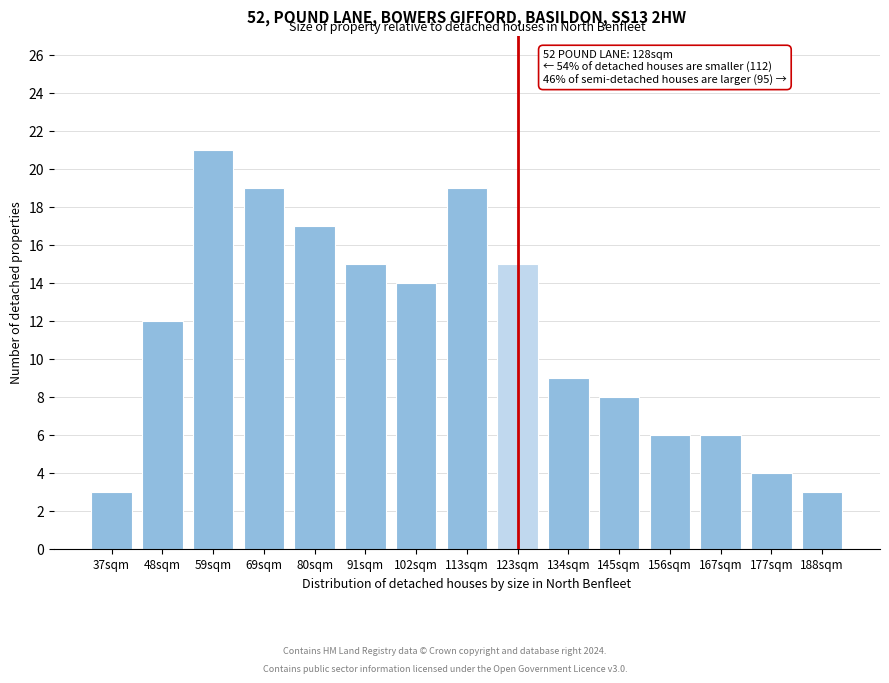

Reading left to right, extract all data points from this chart.

37sqm=3	48sqm=12	59sqm=21	69sqm=19	80sqm=17	91sqm=15	102sqm=14	113sqm=19	123sqm=15	134sqm=9	145sqm=8	156sqm=6	167sqm=6	177sqm=4	188sqm=3